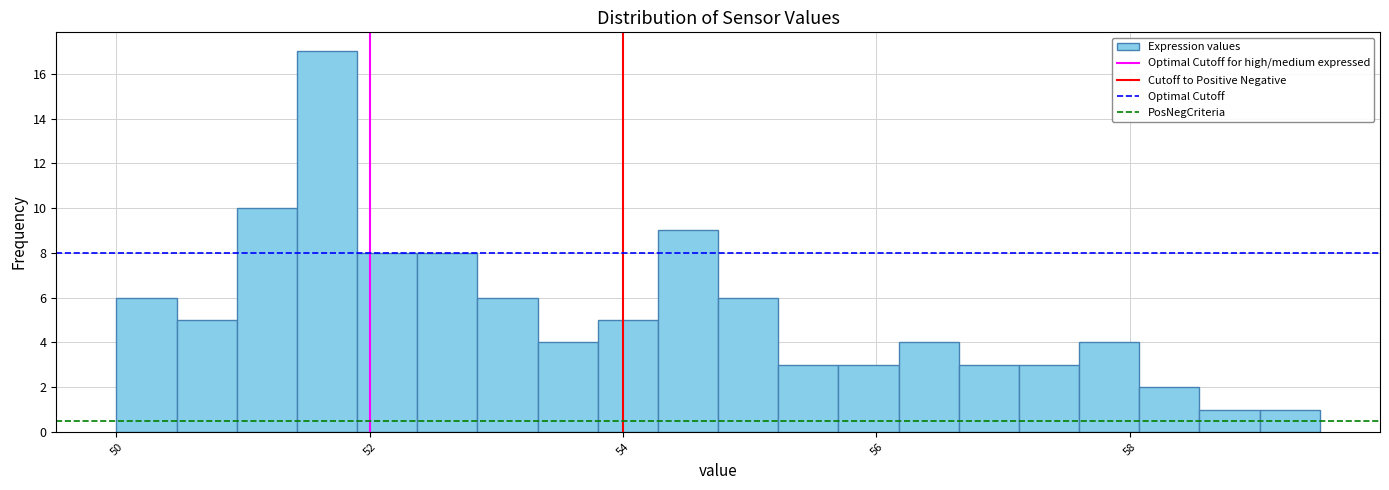

Read against the x-axis, roughly where is the centre of the tallest bar?

51.6